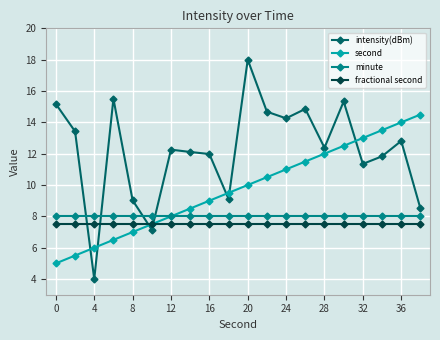

True or false: second has more than 1 points higher than both neighbors.

False